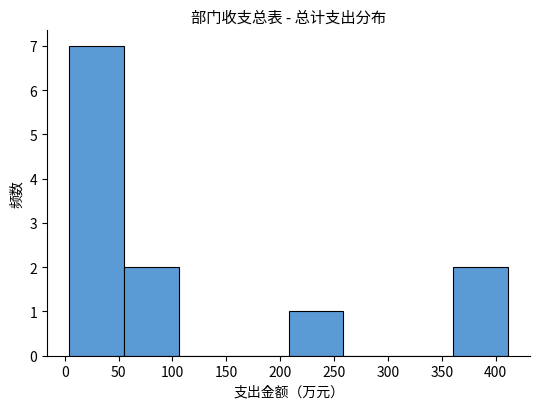

Reading left to right, transcribe this chart: for each bar, give the range it covers on the x-axis and its height. Neither the bar edges nor the heights are printed on the chart, so give them approximately, as read against the axes.

5 to 55: 7
55 to 105: 2
105 to 155: 0
155 to 210: 0
210 to 260: 1
260 to 310: 0
310 to 360: 0
360 to 410: 2